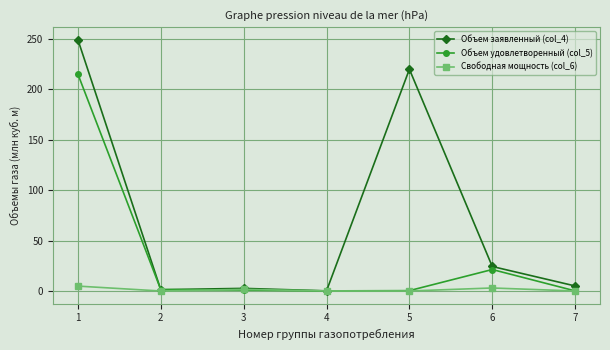

What is the greatest value displayed?

249.2